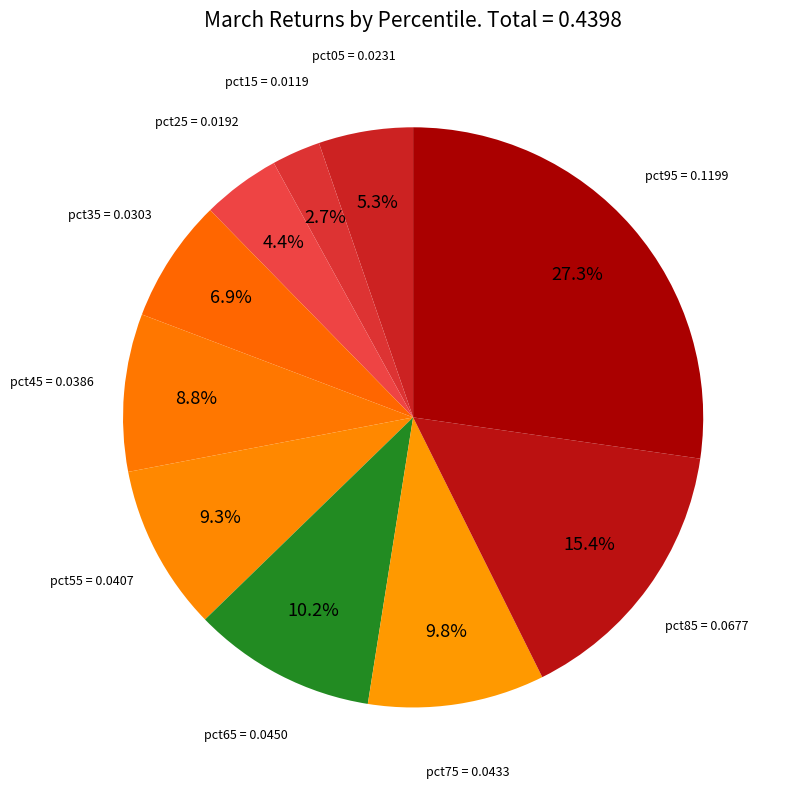

Count the number of slices in the pie.

10